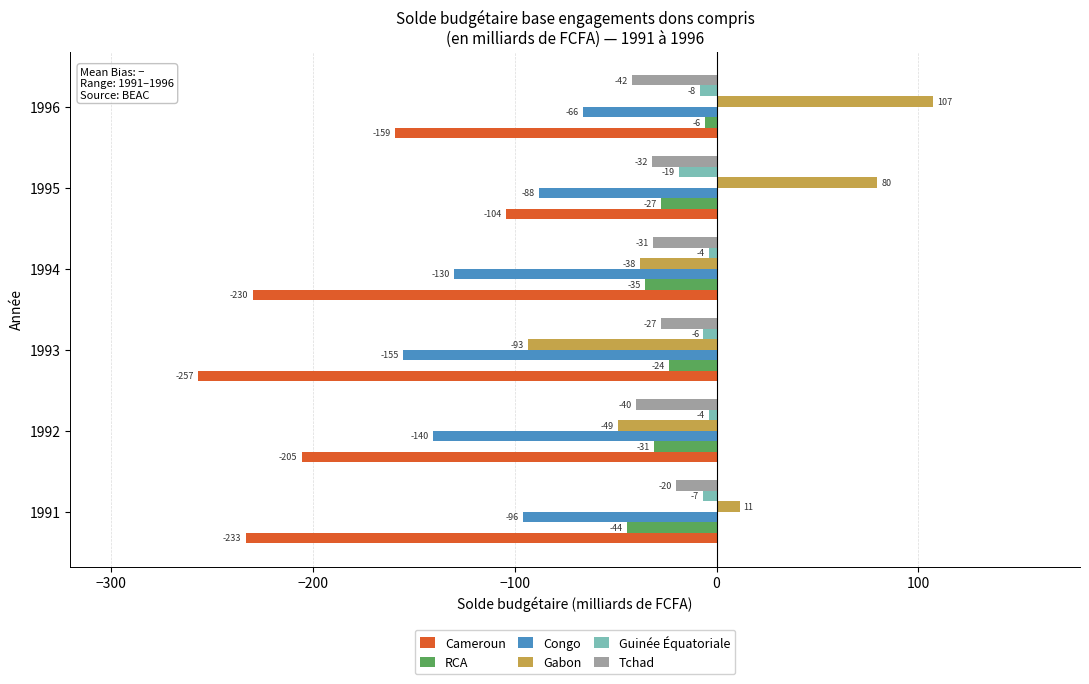

Which series has the largest range (max minus min)?

Gabon